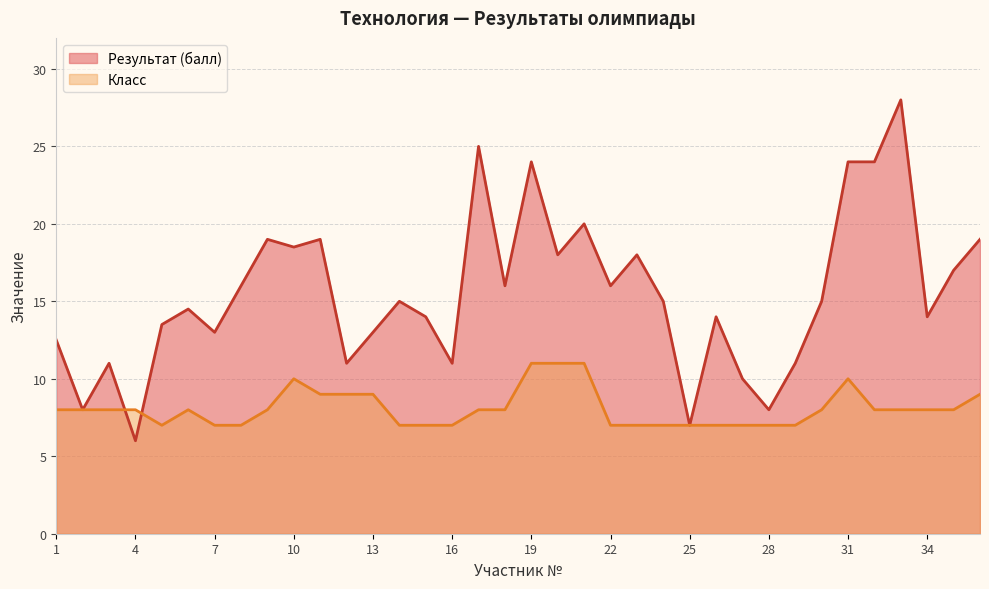

Which label corresponds to the largest value in the chart?

33